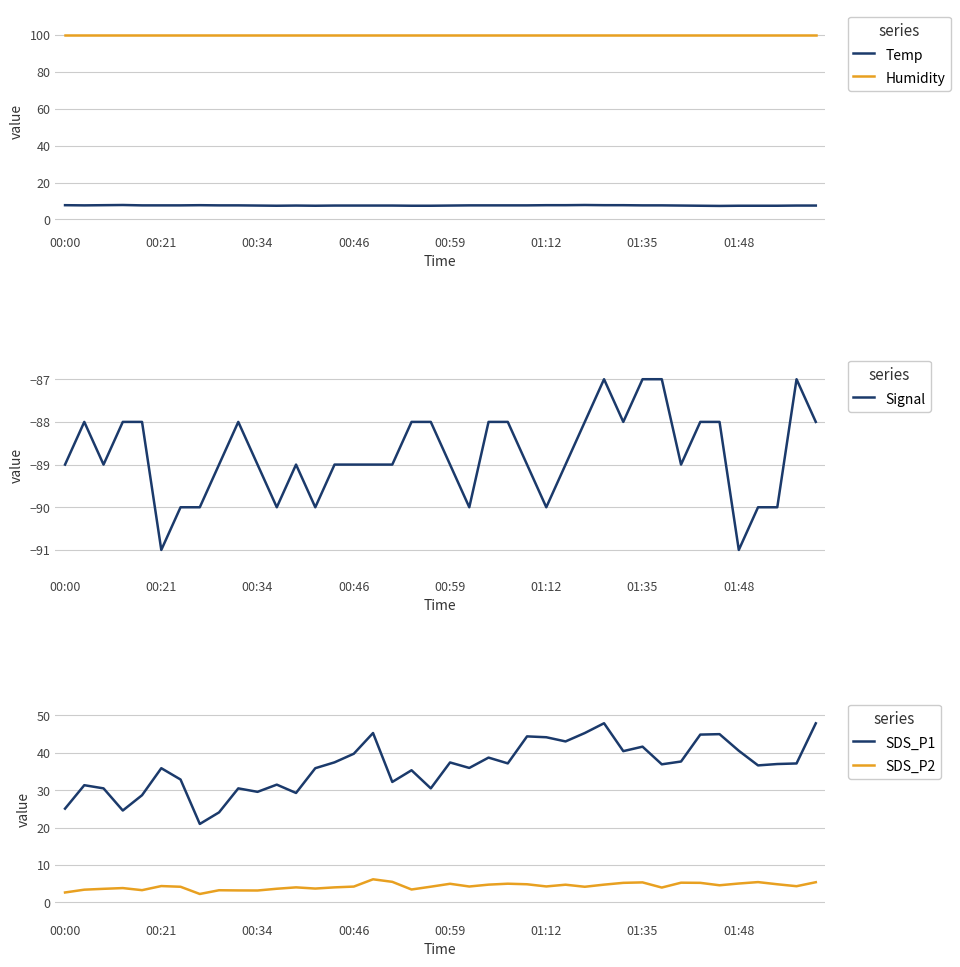

The SDS_P1 series shows 40.5 at 01:48. True or false?

True